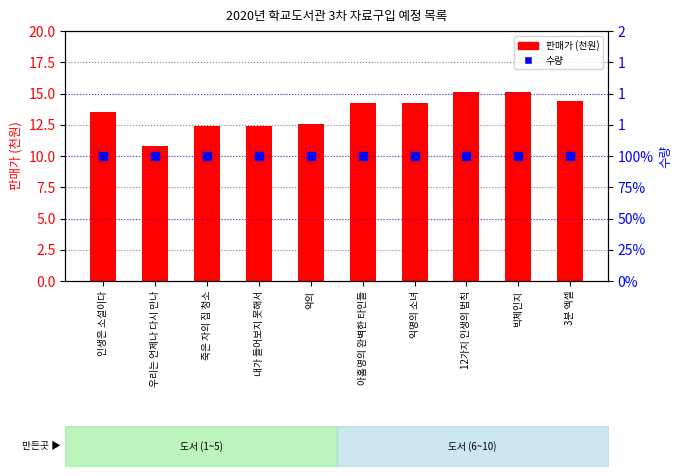

At which category is the sum across all series the highest?

12가지 인생의 법칙